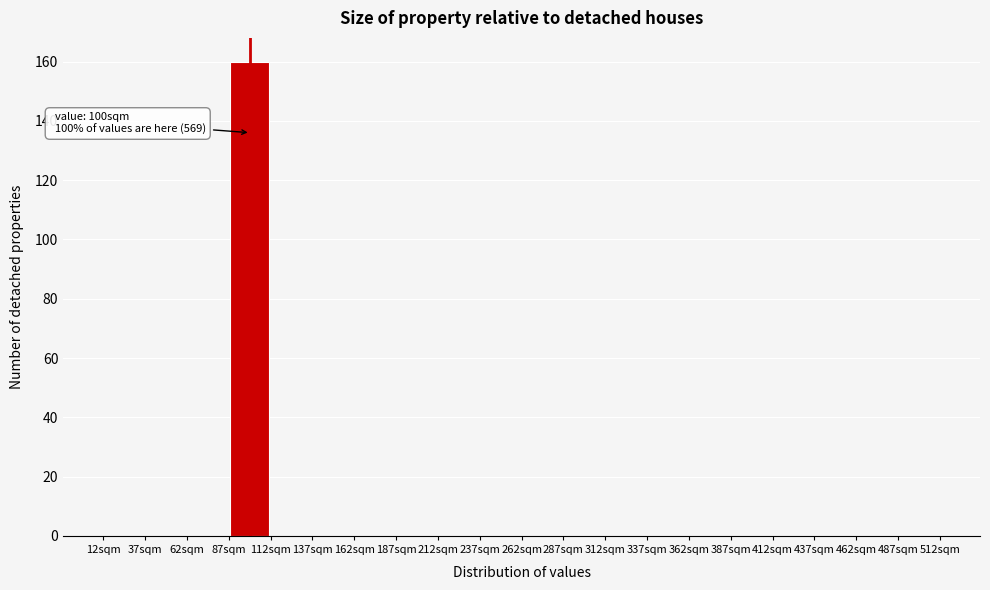

Which range on the x-axis has the tallest bar?

87 to 112